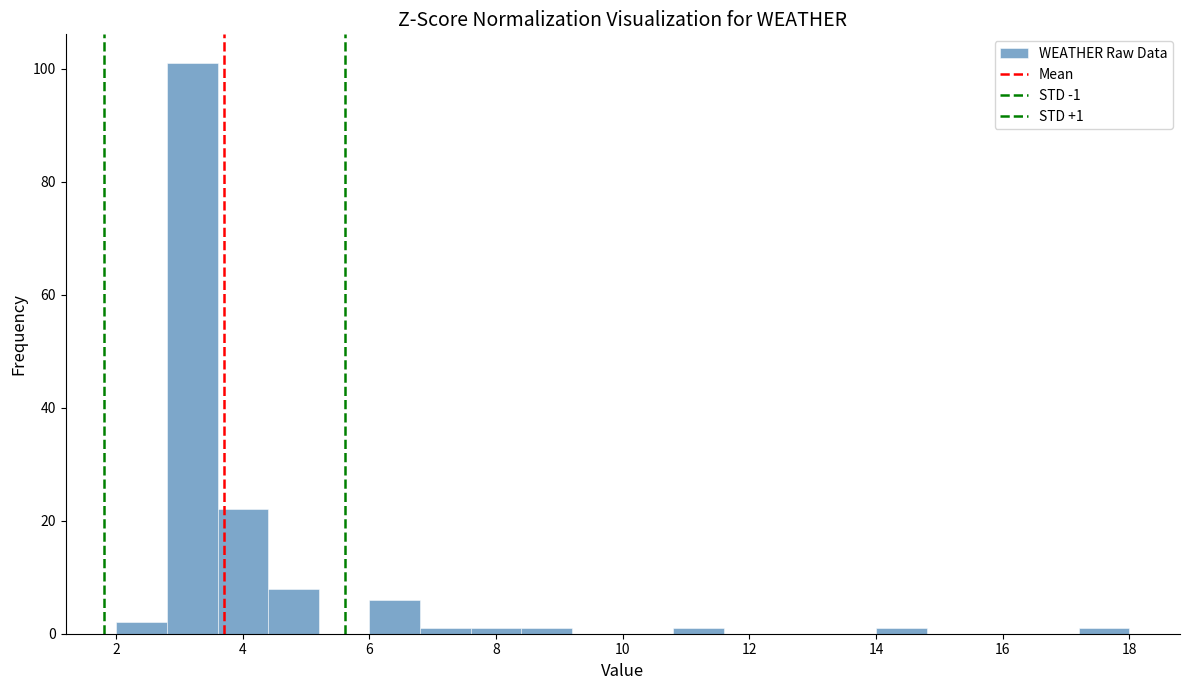

Over which range of the x-axis is the bar tallest?

2.8 to 3.6